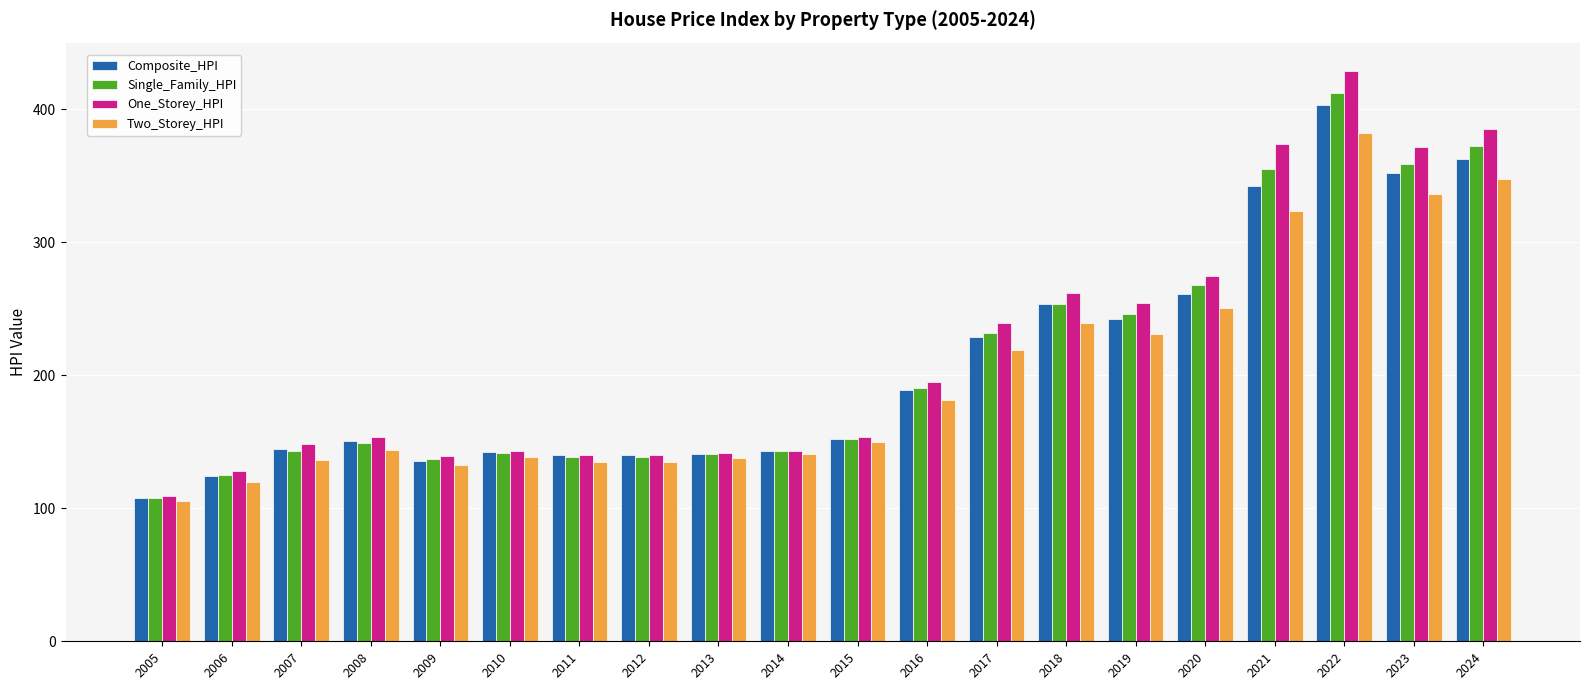

What is the average value of the Two_Storey_HPI series?

199.2